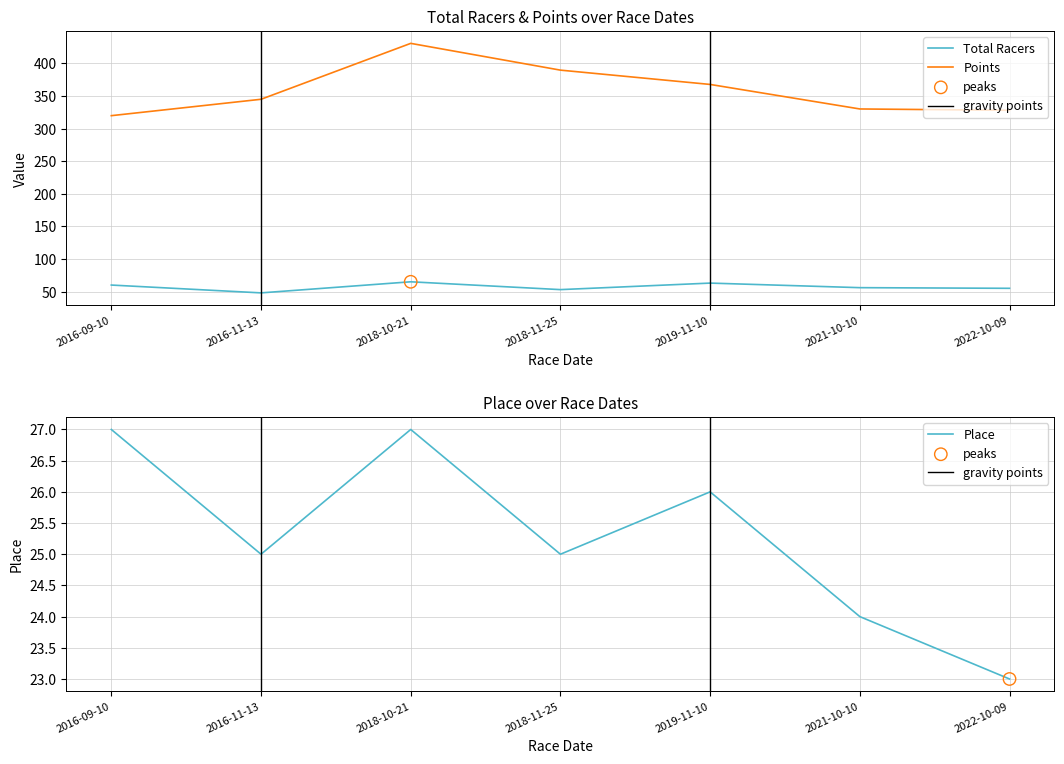

Which series contains the lowest Y value?

Place